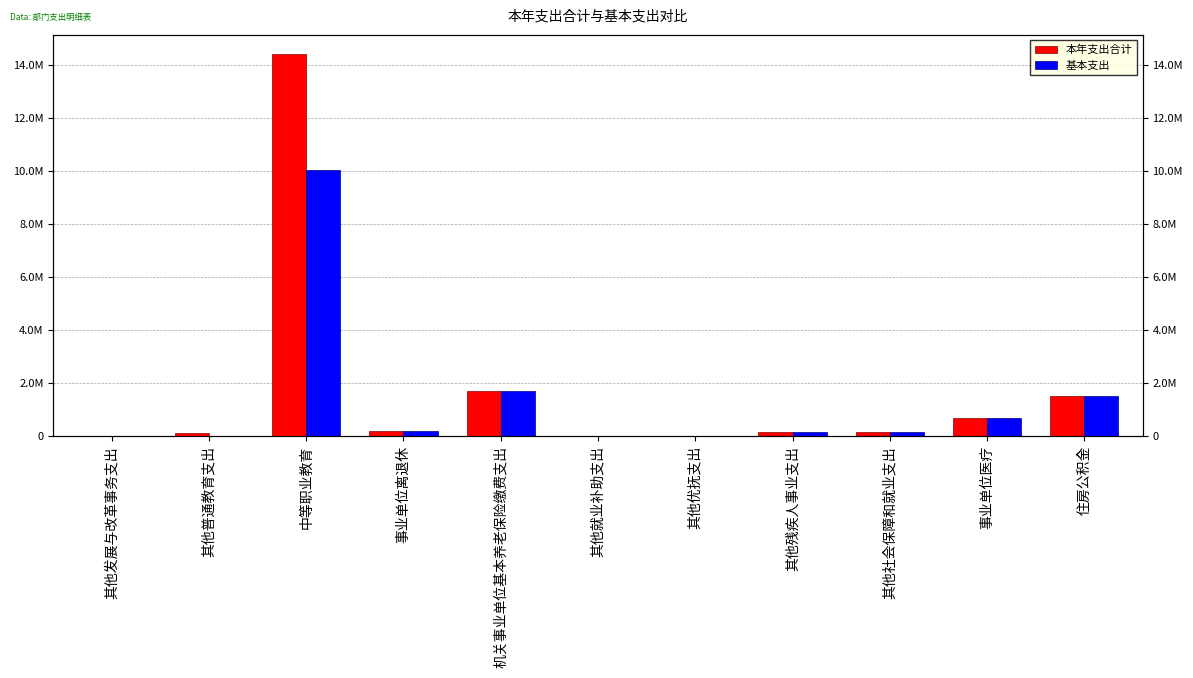

Reading left to right, list all the values displayed in this chart.

本年支出合计: 其他发展与改革事务支出=25000.0	其他普通教育支出=118155.0	中等职业教育=14422270.5	事业单位离退休=180789.5	机关事业单位基本养老保险缴费支出=1702066.1	其他就业补助支出=8000.0	其他优抚支出=16680.0	其他残疾人事业支出=154981.9	其他社会保障和就业支出=143002.6	事业单位医疗=696527.0	住房公积金=1524177.0
基本支出: 其他发展与改革事务支出=0.0	其他普通教育支出=0.0	中等职业教育=10045517.0	事业单位离退休=180789.5	机关事业单位基本养老保险缴费支出=1702066.1	其他就业补助支出=0.0	其他优抚支出=16680.0	其他残疾人事业支出=154981.9	其他社会保障和就业支出=143002.6	事业单位医疗=696527.0	住房公积金=1524177.0